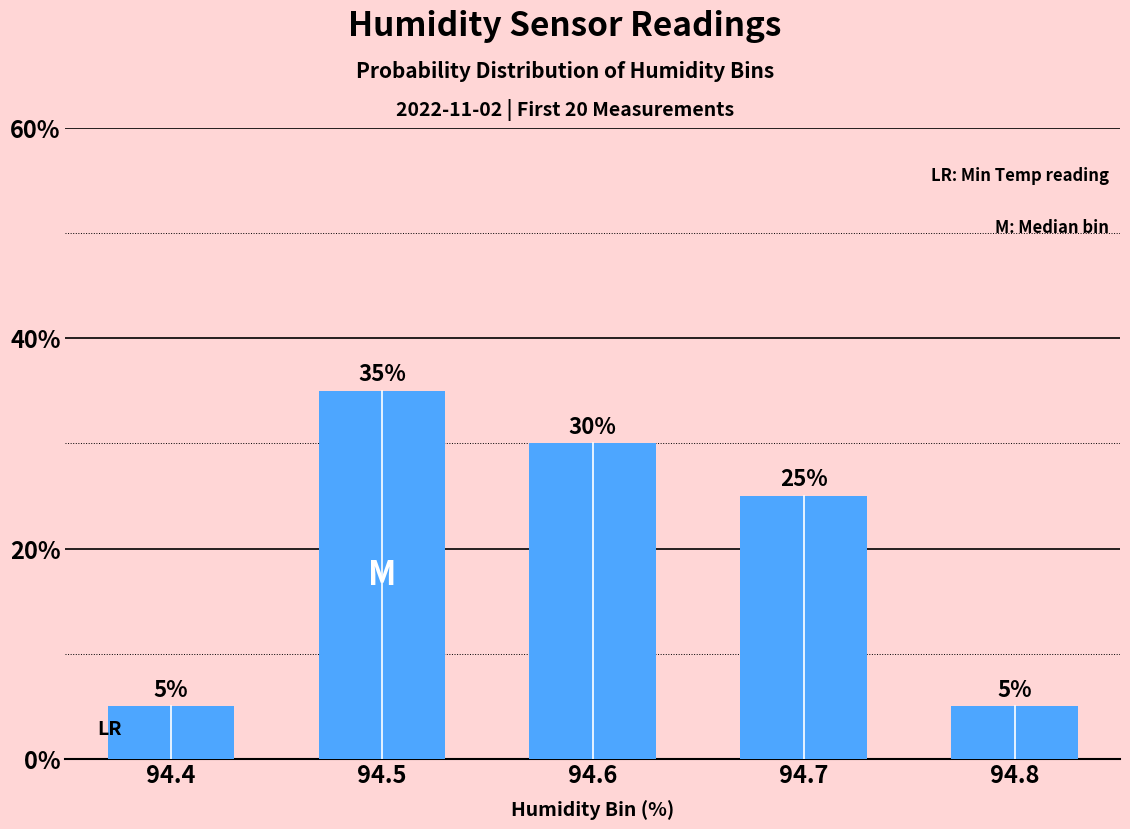

Read the value at 94.8, to the nearest 5.

5